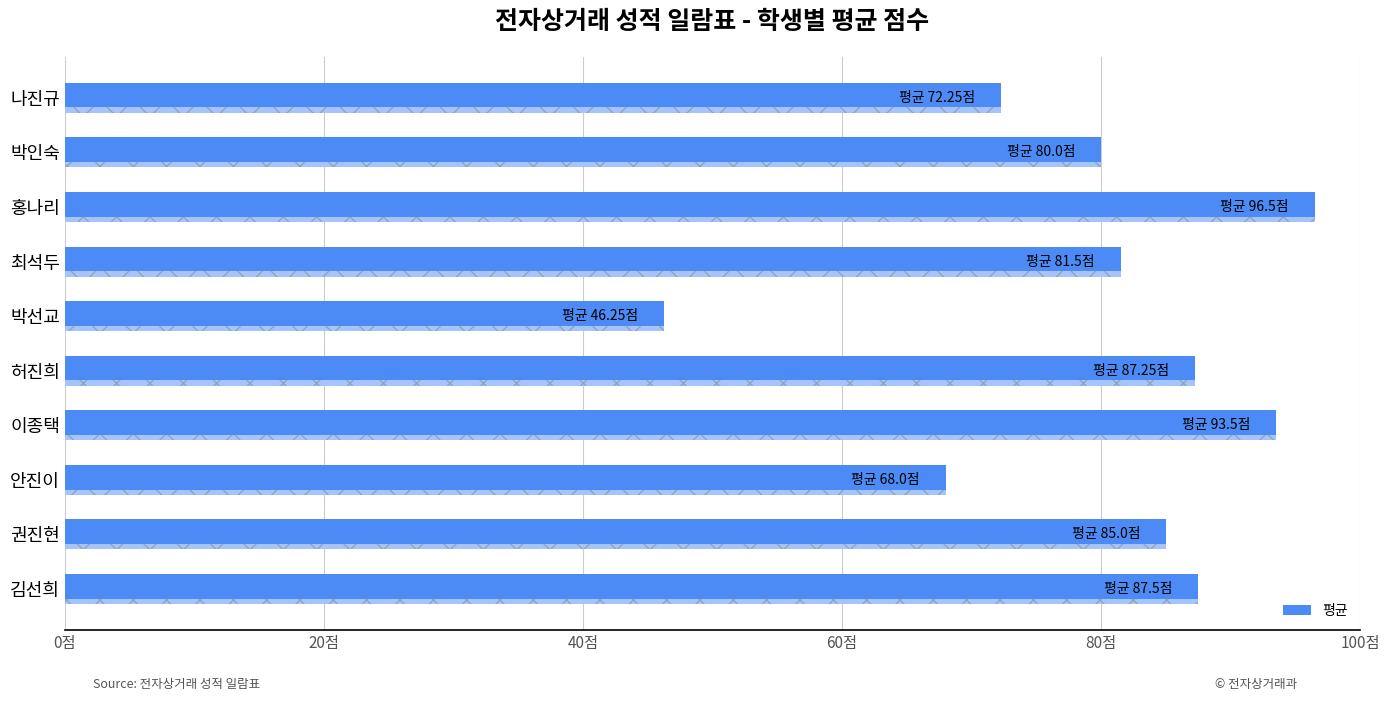

Where is the data nearest to the value 71?

나진규